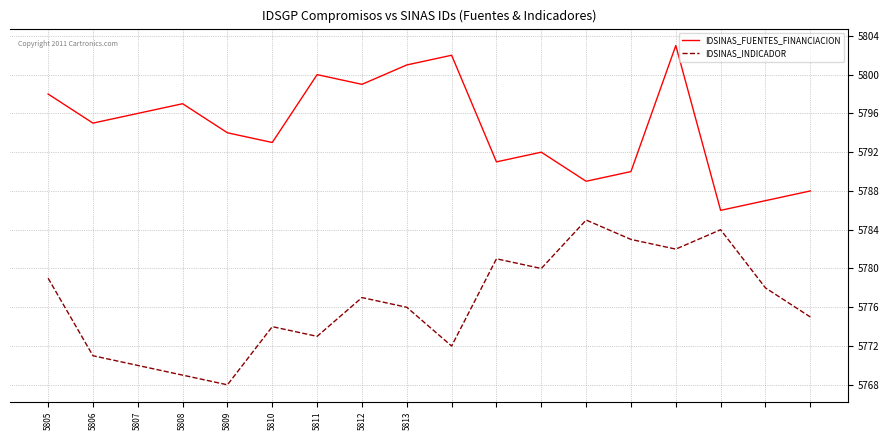

List the series in order of their peak value, lowest first.

IDSINAS_INDICADOR, IDSINAS_FUENTES_FINANCIACION